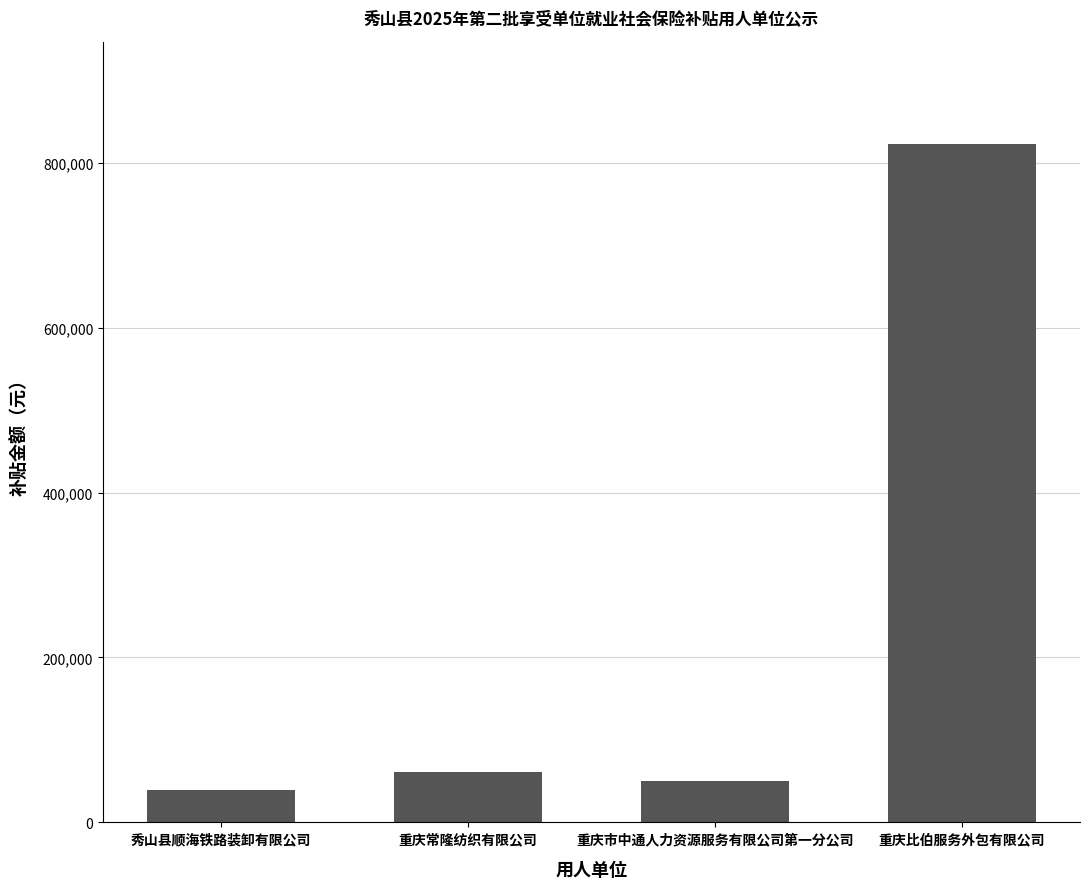

Read the value at 重庆比伯服务外包有限公司.

822436.2